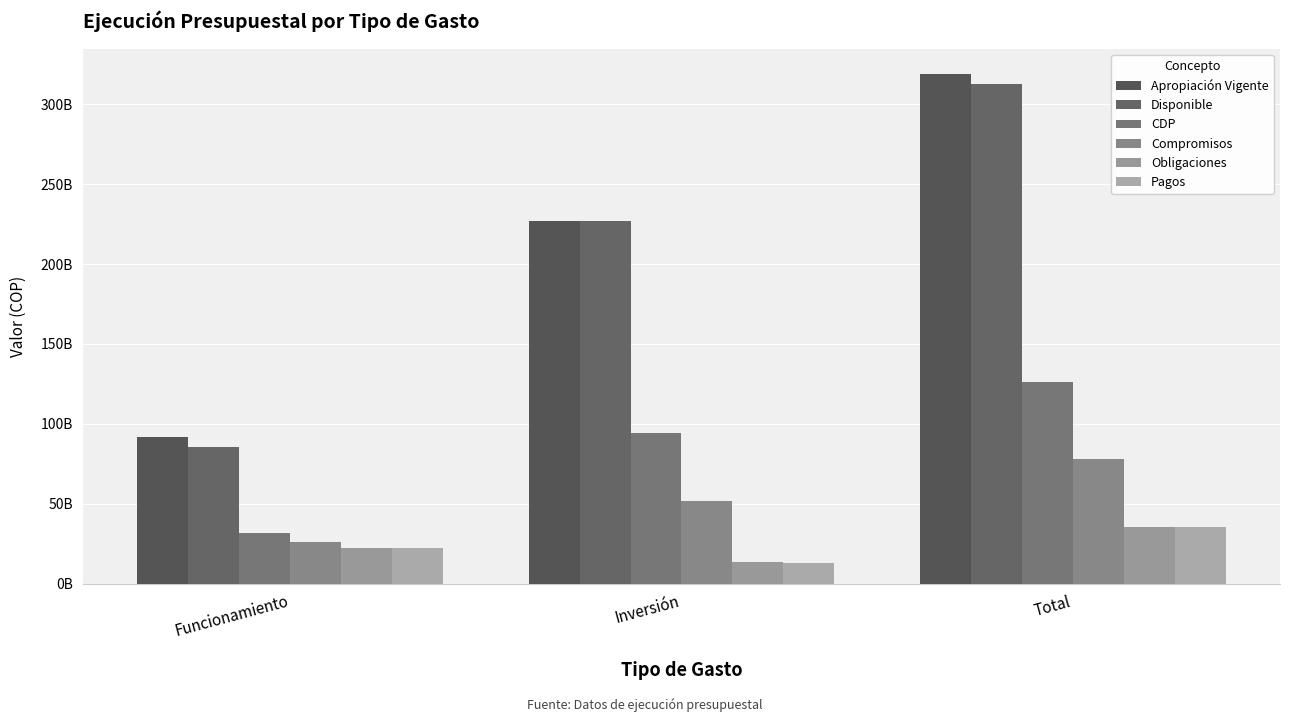

Rank the categories by Compromisos value from lowest to highest.

Funcionamiento, Inversión, Total